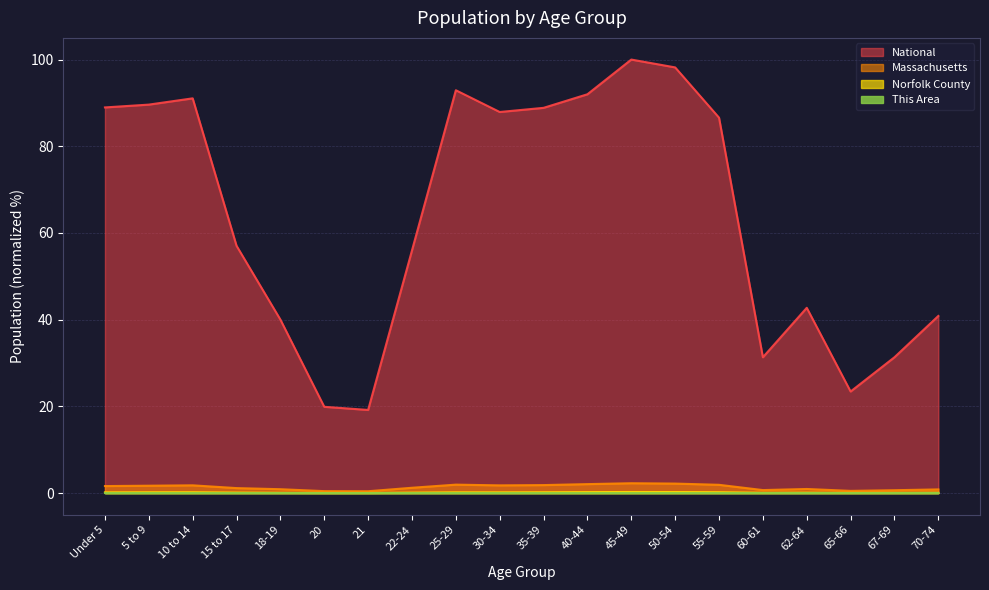

Reading right to left, transcribe all the data shown in this chart.

This Area: 70-74=0.0	67-69=0.0	65-66=0.0	62-64=0.0	60-61=0.0	55-59=0.0	50-54=0.0	45-49=0.0	40-44=0.0	35-39=0.0	30-34=0.0	25-29=0.0	22-24=0.0	21=0.0	20=0.0	18-19=0.0	15 to 17=0.0	10 to 14=0.0	5 to 9=0.0	Under 5=0.0
Norfolk County: 70-74=0.1	67-69=0.1	65-66=0.1	62-64=0.1	60-61=0.1	55-59=0.2	50-54=0.2	45-49=0.2	40-44=0.2	35-39=0.2	30-34=0.2	25-29=0.2	22-24=0.1	21=0.0	20=0.0	18-19=0.1	15 to 17=0.1	10 to 14=0.2	5 to 9=0.2	Under 5=0.2
Massachusetts: 70-74=0.8	67-69=0.7	65-66=0.5	62-64=0.9	60-61=0.7	55-59=1.9	50-54=2.2	45-49=2.3	40-44=2.1	35-39=1.8	30-34=1.8	25-29=1.9	22-24=1.2	21=0.4	20=0.4	18-19=0.9	15 to 17=1.1	10 to 14=1.8	5 to 9=1.7	Under 5=1.6
National: 70-74=40.9	67-69=31.3	65-66=23.4	62-64=42.7	60-61=31.3	55-59=86.6	50-54=98.2	45-49=100.0	40-44=92.0	35-39=88.9	30-34=87.9	25-29=92.9	22-24=56.0	21=19.2	20=19.9	18-19=40.0	15 to 17=57.0	10 to 14=91.1	5 to 9=89.6	Under 5=89.0